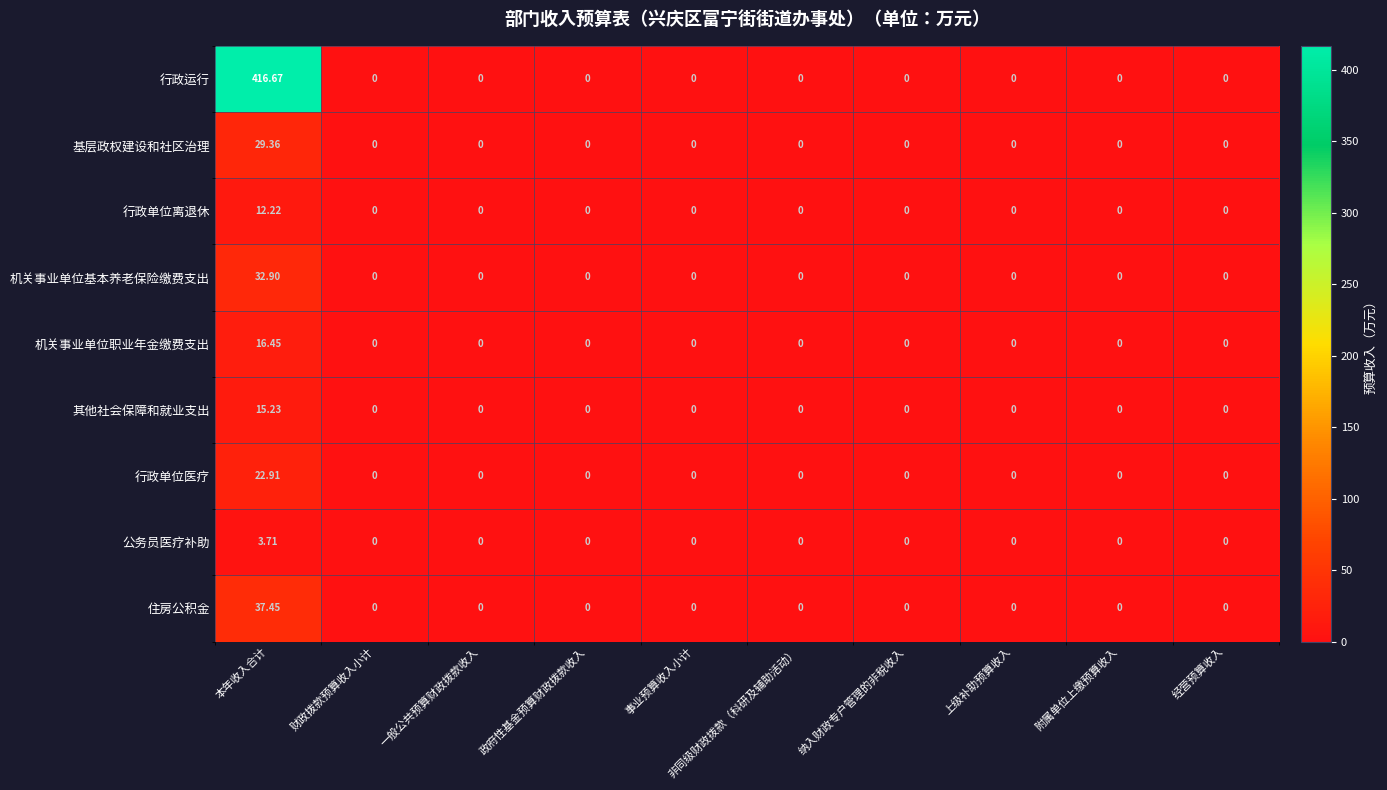

Rank the series by their maximum value, from highest to lowest.

行政运行, 住房公积金, 机关事业单位基本养老保险缴费支出, 基层政权建设和社区治理, 行政单位医疗, 机关事业单位职业年金缴费支出, 其他社会保障和就业支出, 行政单位离退休, 公务员医疗补助